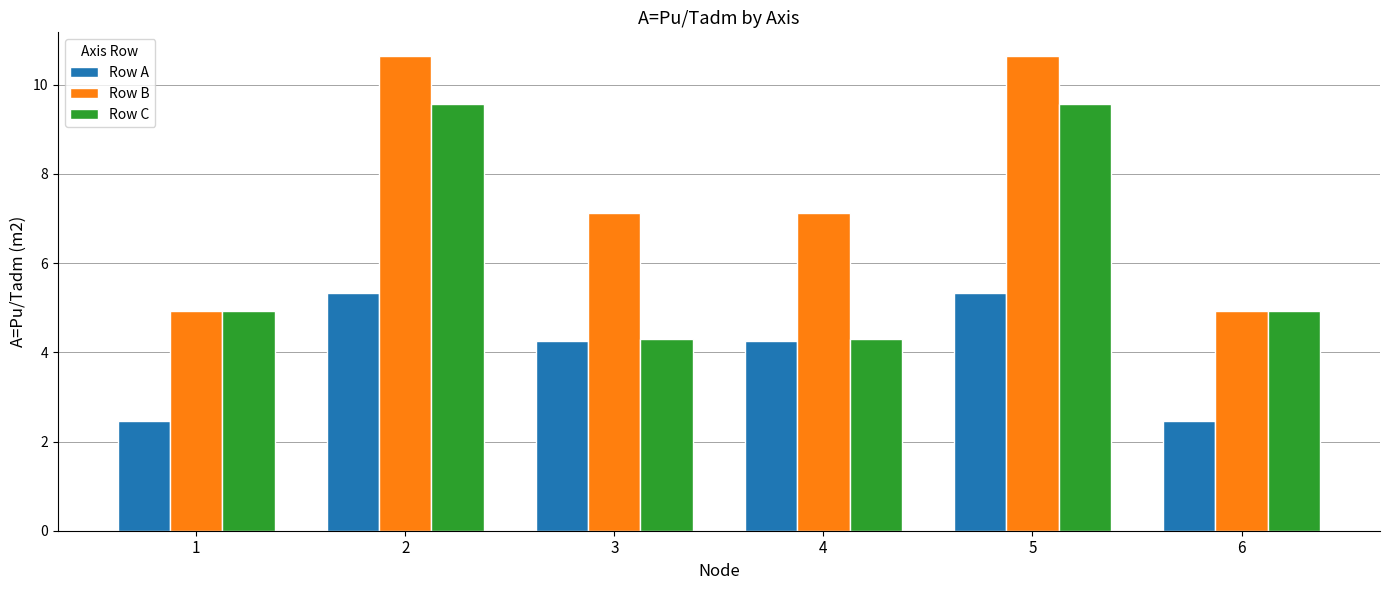

How many values in the Row B series are below 7?

2